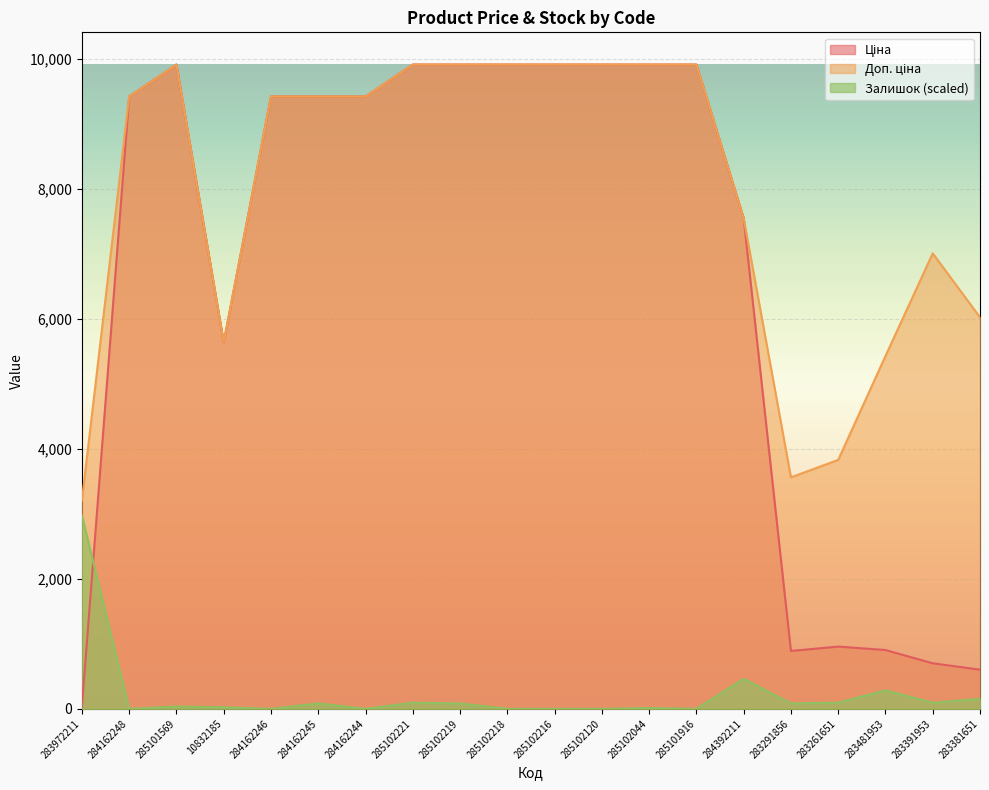

What is the maximum value shown in the chart?

9908.5